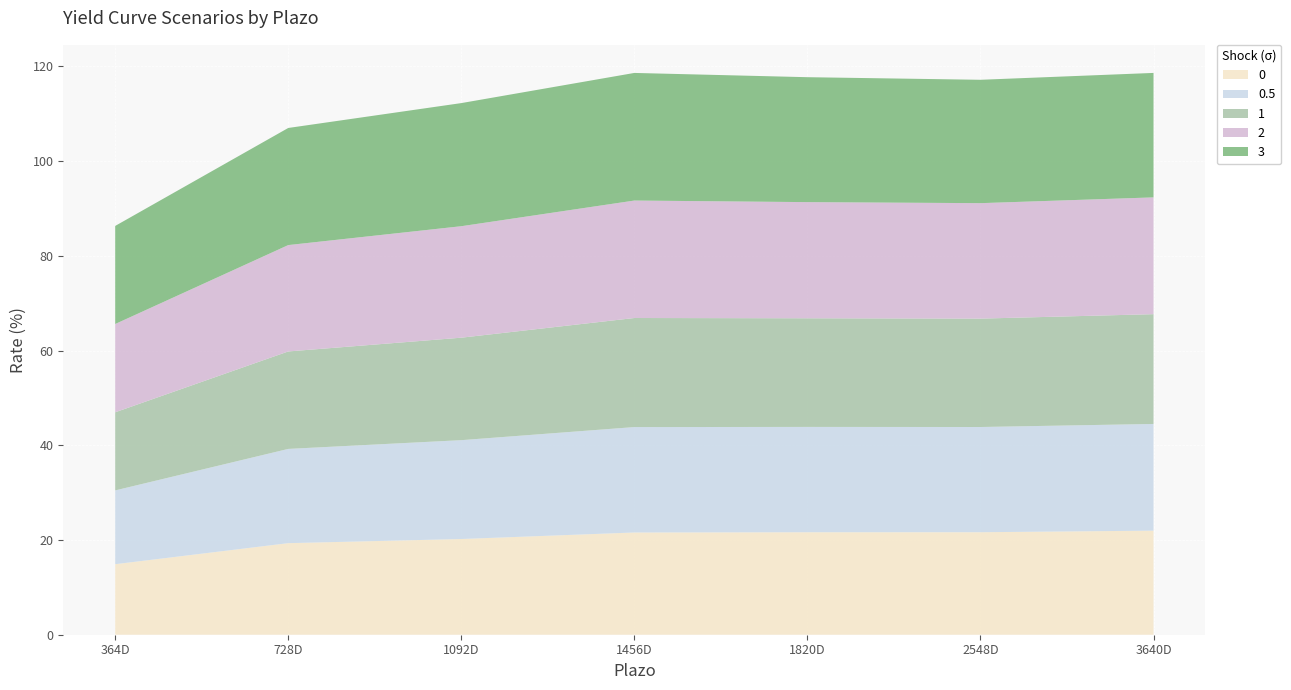

Reading left to right, extract all data points from this chart.

0: 14.9	19.3	20.2	21.6	21.6	21.6	22.0
0.5: 15.6	19.9	20.9	22.3	22.2	22.2	22.5
1: 16.5	20.6	21.6	23.0	22.9	22.9	23.2
2: 18.6	22.5	23.5	24.8	24.5	24.4	24.7
3: 20.7	24.7	26.0	26.9	26.4	26.0	26.3